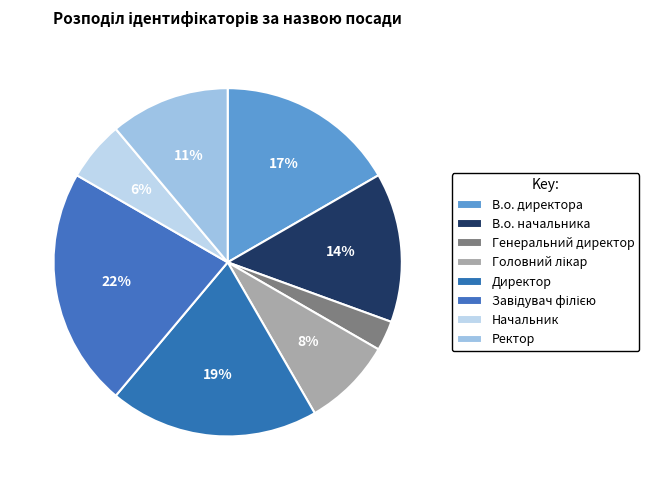

To the nearest percent, what is the difference between the В.о. директора and Ректор slice percentages?

6%